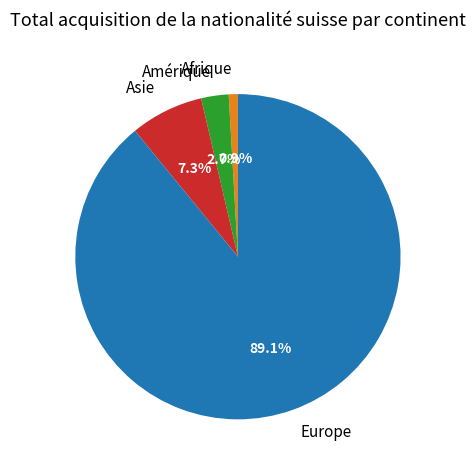

Which has a higher value, Europe or Asie?

Europe